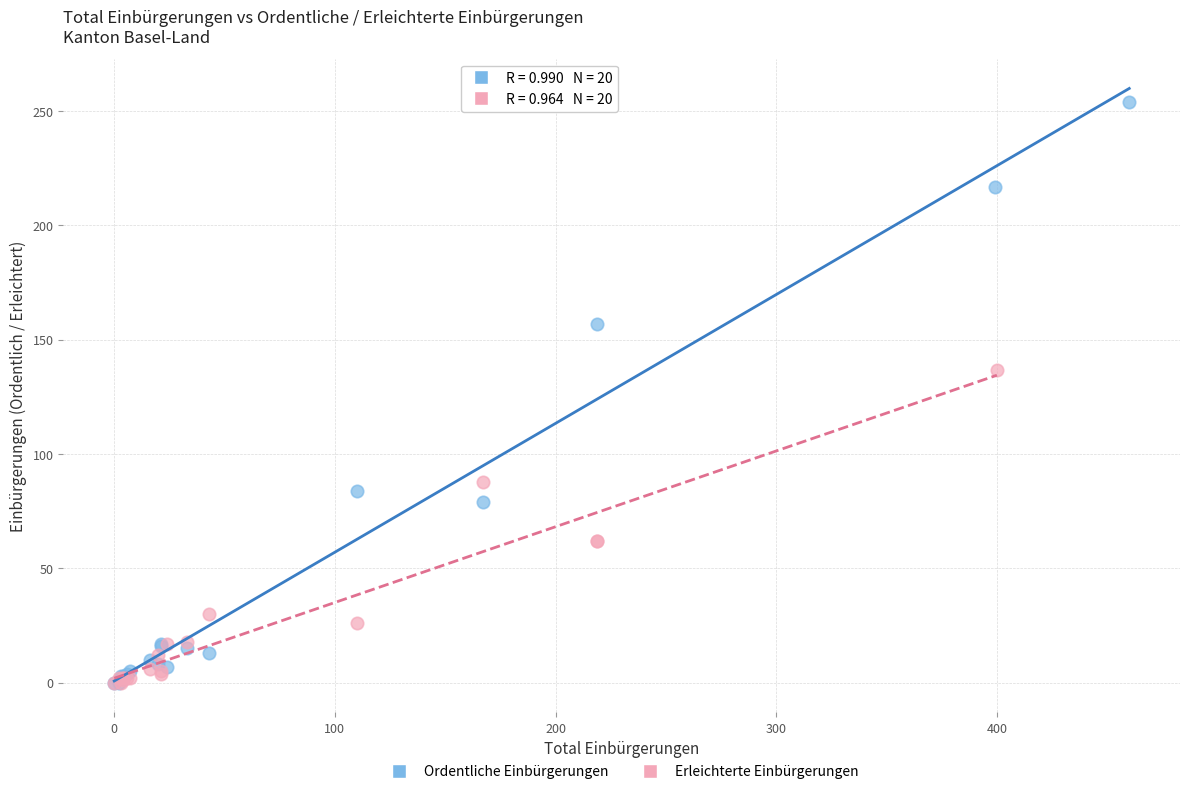

What are all the series names shown in the legend?

Ordentliche Einbürgerungen, Erleichterte Einbürgerungen